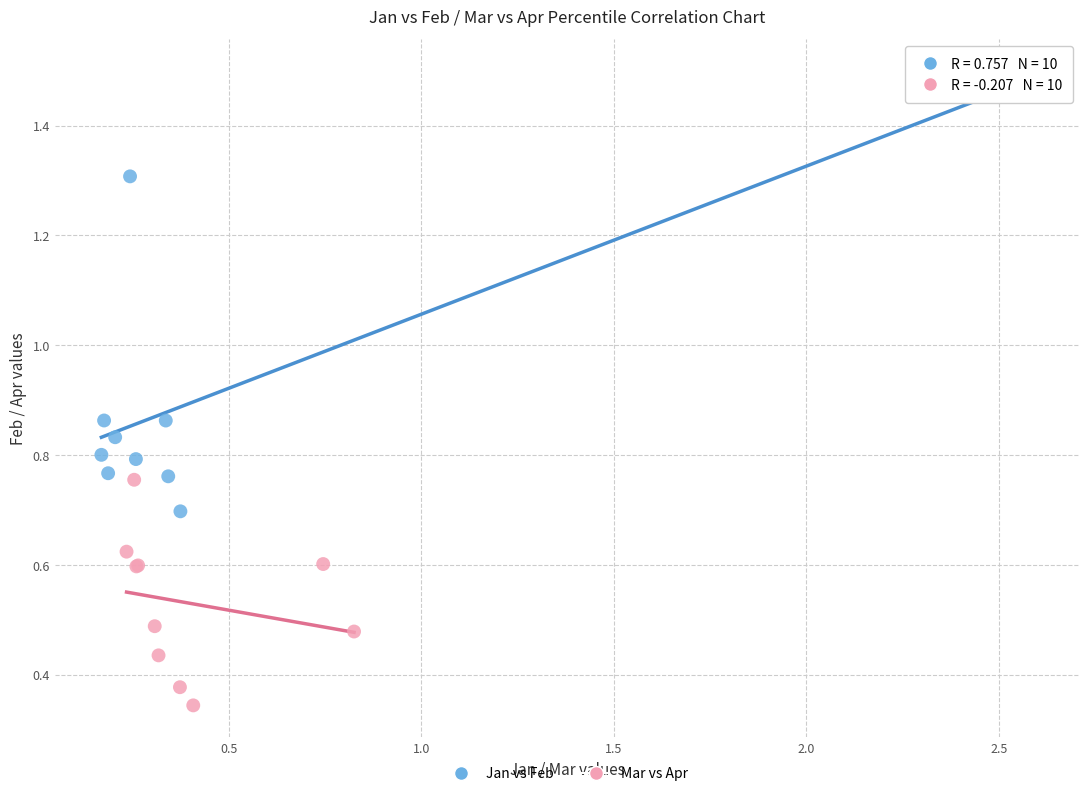

Which series reaches the minimum Y coordinate?

Mar vs Apr